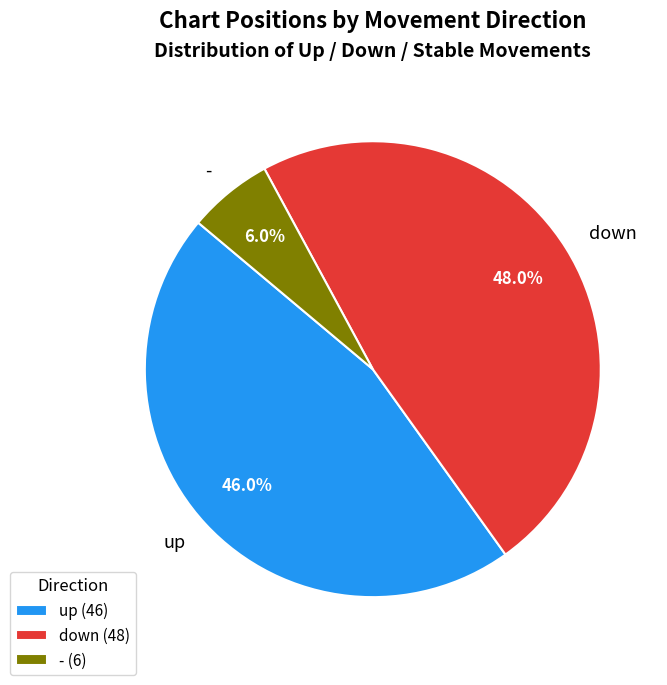

What is the ratio of the value at up to the value at down?

1.0